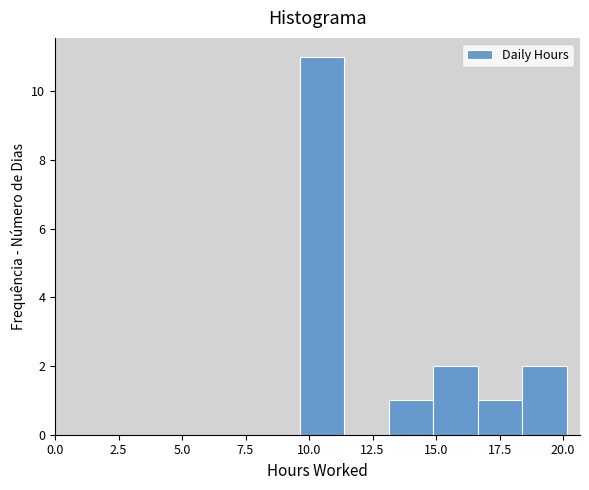

Read against the x-axis, roughly where is the centre of the tallest bar?

10.5